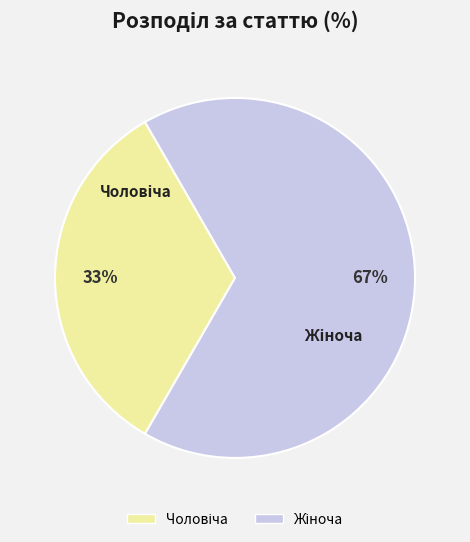

To the nearest percent, what is the average slice percentage?

50%